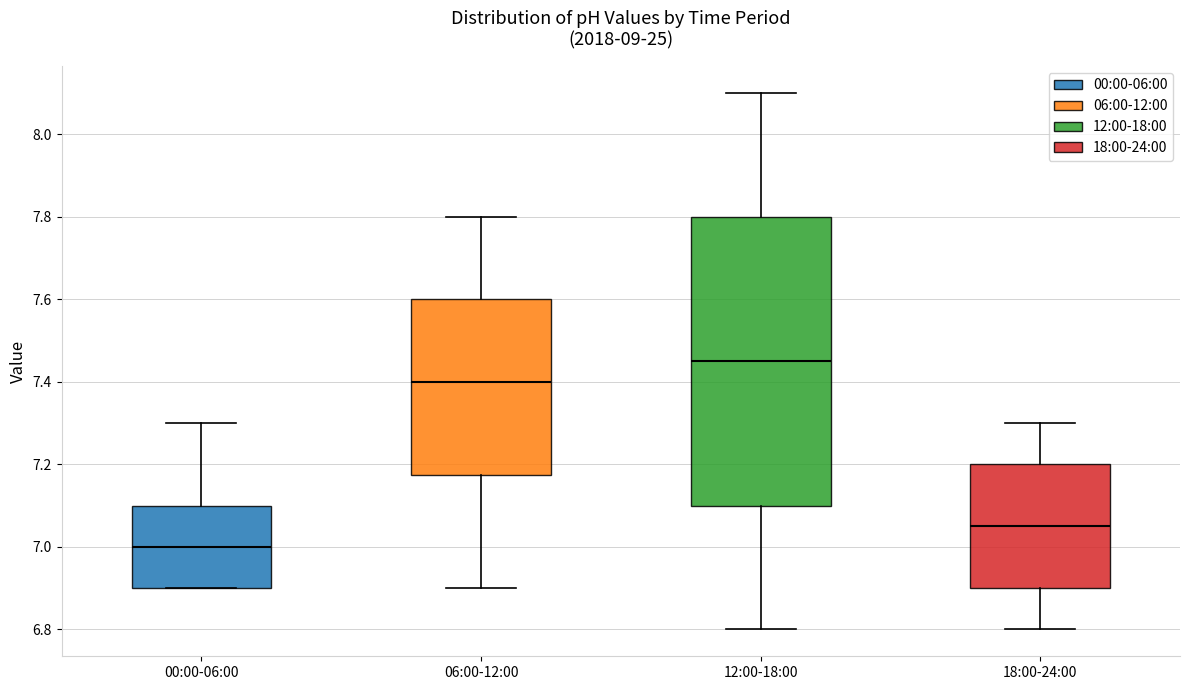

Comparing the boxes themselves (not the whiskers), which one is the tallest?

12:00-18:00